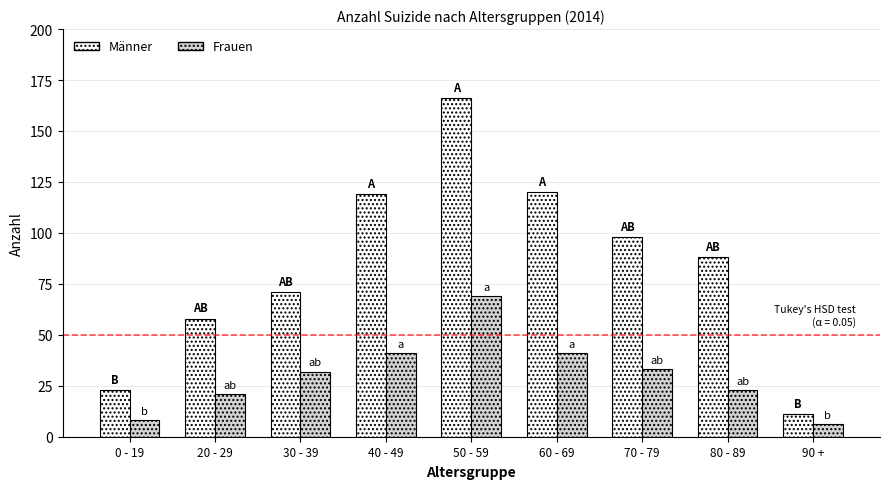

True or false: Frauen has a value of 69 at 50 - 59.

True